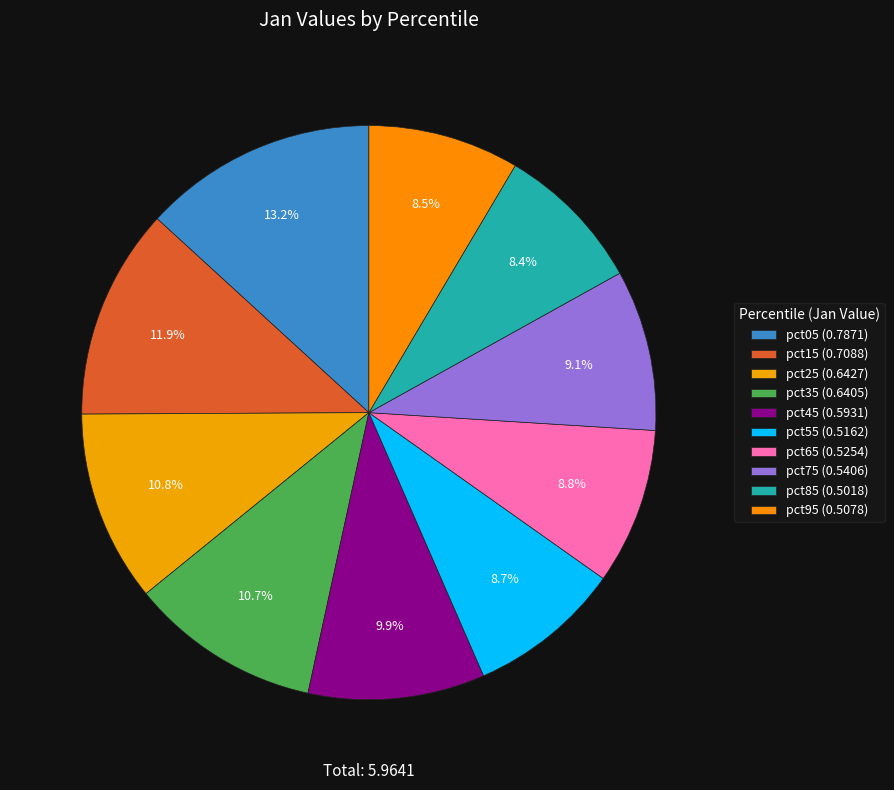

How many slices are in this pie chart?

10